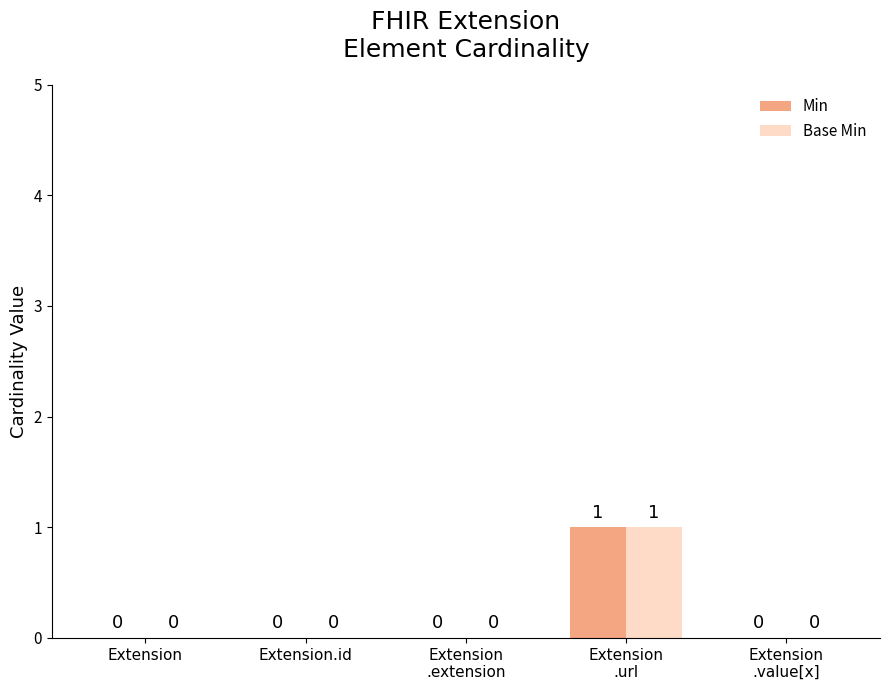

What is the sum of the Min values at Extension.id and Extension
.url?

1